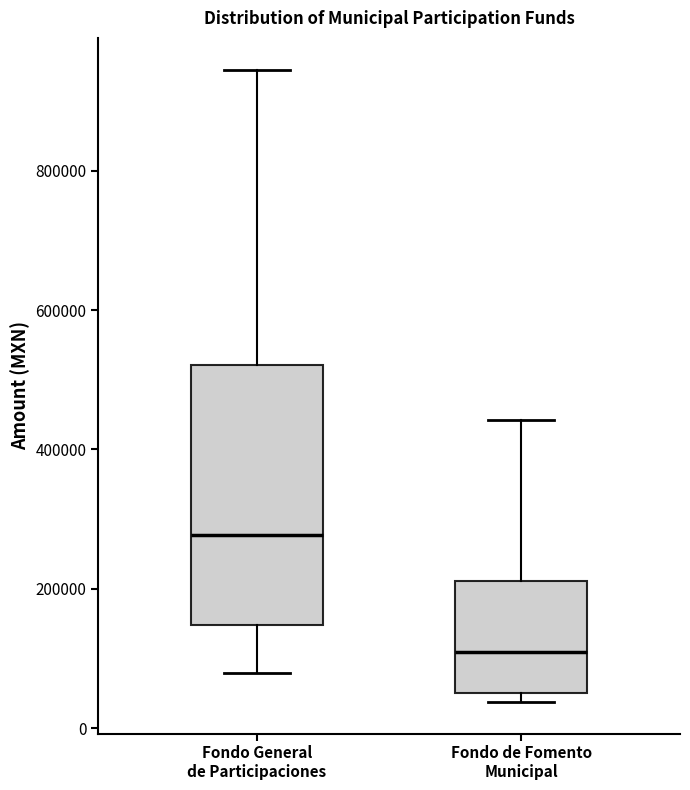

Reading left to right, transcribe this box plot: for each box, give where its median line is, the range the box spans, and where its two whiskers end, as read against the y-axis. The values are not printed on the chart, so give them approximately, as read against the axis.

Fondo General de Participaciones: median 280000, box 140000 to 520000, whiskers 80000 to 940000
Fondo de Fomento Municipal: median 100000, box 60000 to 220000, whiskers 40000 to 440000